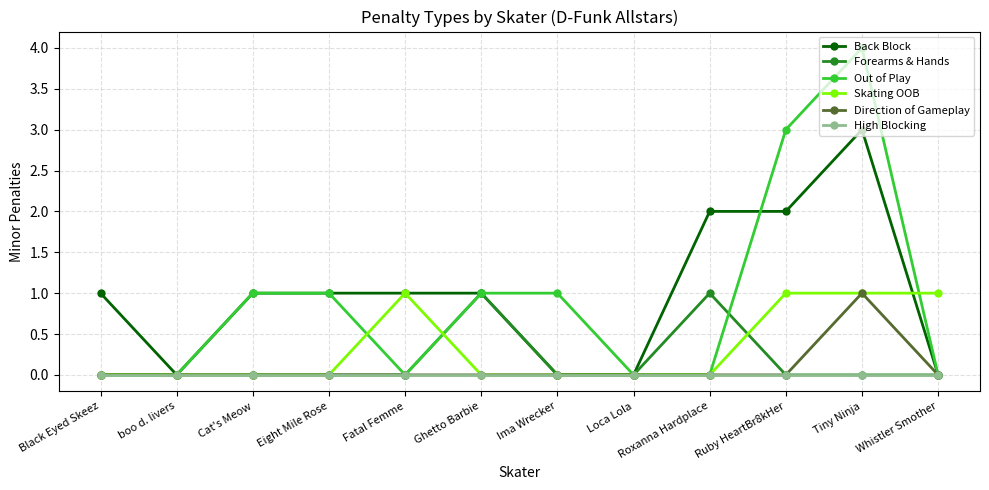

Reading right to left, extract all data points from this chart.

Back Block: 0	3	2	2	0	0	1	1	1	1	0	1
Forearms & Hands: 0	0	0	1	0	0	1	0	0	0	0	0
Out of Play: 0	4	3	0	0	1	1	0	1	1	0	0
Skating OOB: 1	1	1	0	0	0	0	1	0	0	0	0
Direction of Gameplay: 0	1	0	0	0	0	0	0	0	0	0	0
High Blocking: 0	0	0	0	0	0	0	0	0	0	0	0